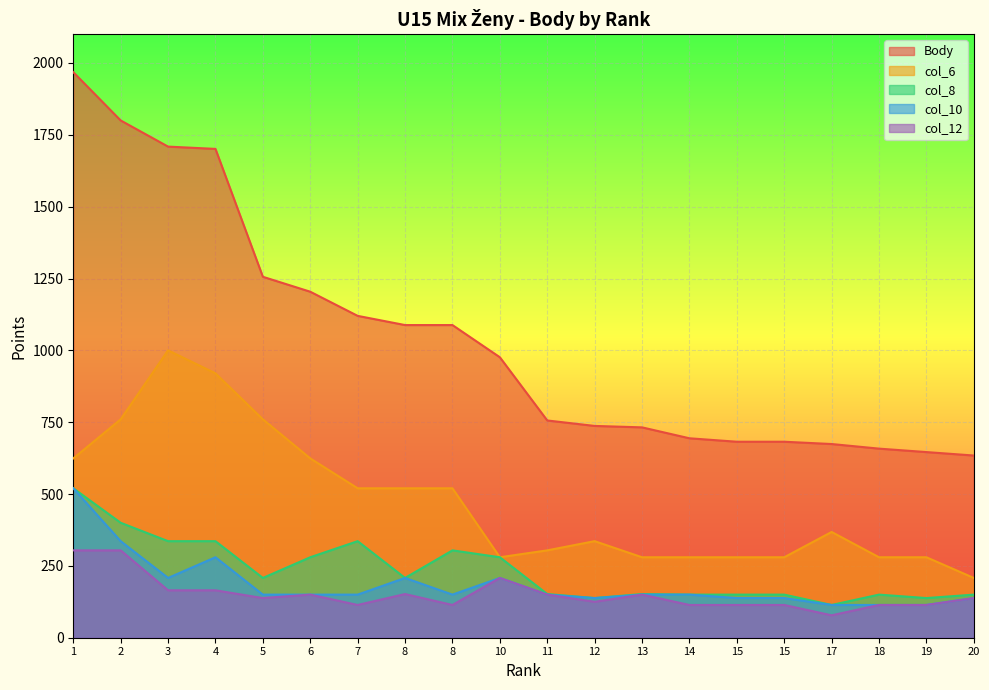

What is the average value of the col_8 series?

233